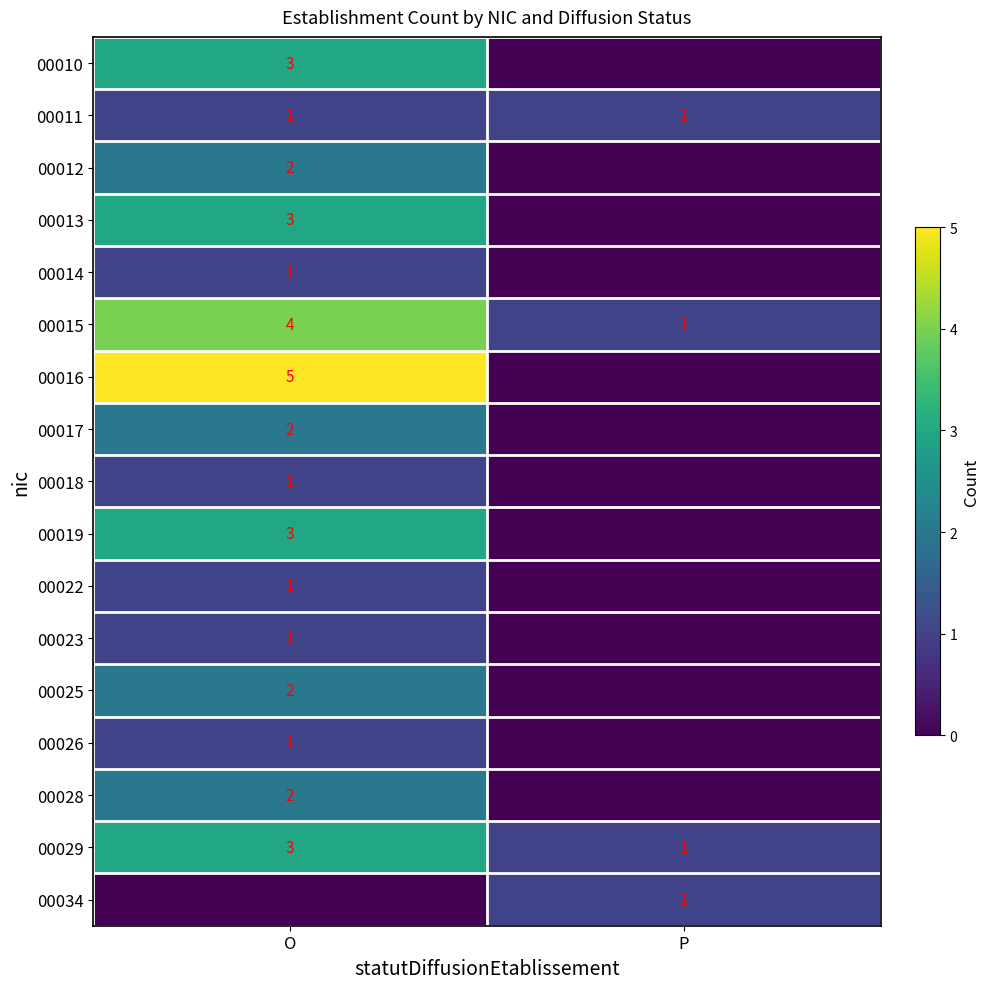

Is it true that 00029 equals 2 at O?

False